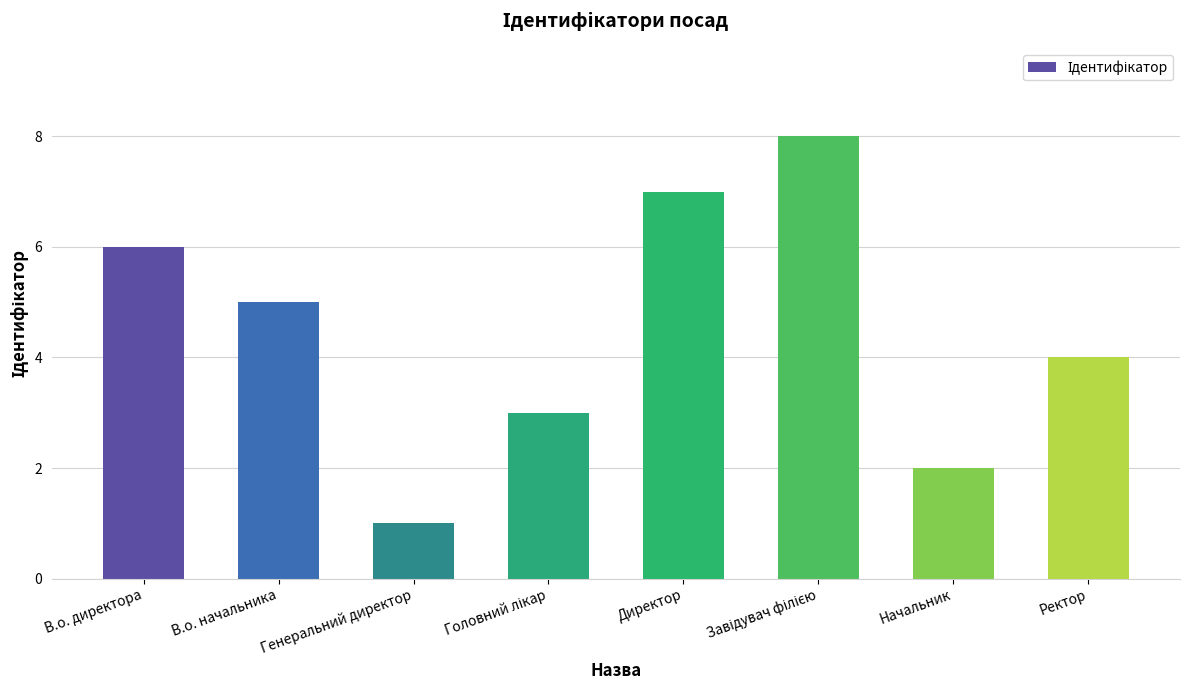

Count the values in the range 3 to 7.

5